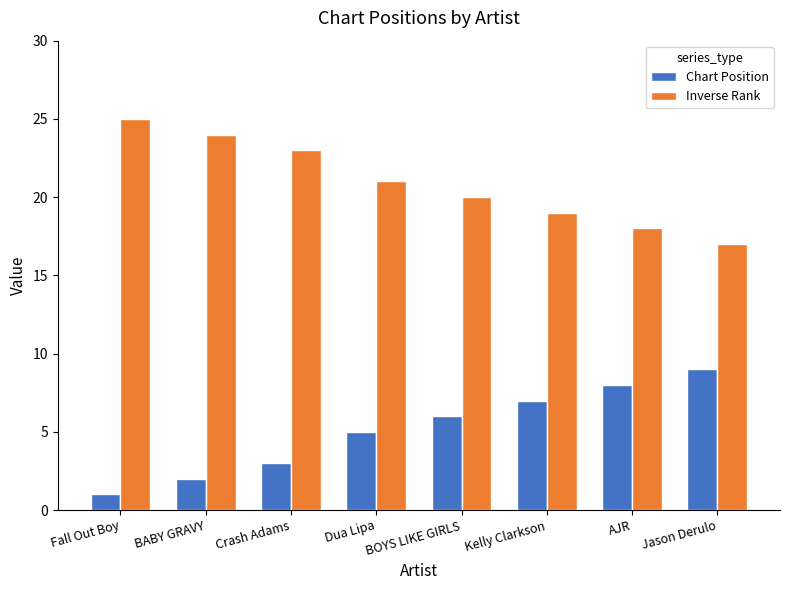

What is the label of the 8th bar from the right?

Fall Out Boy